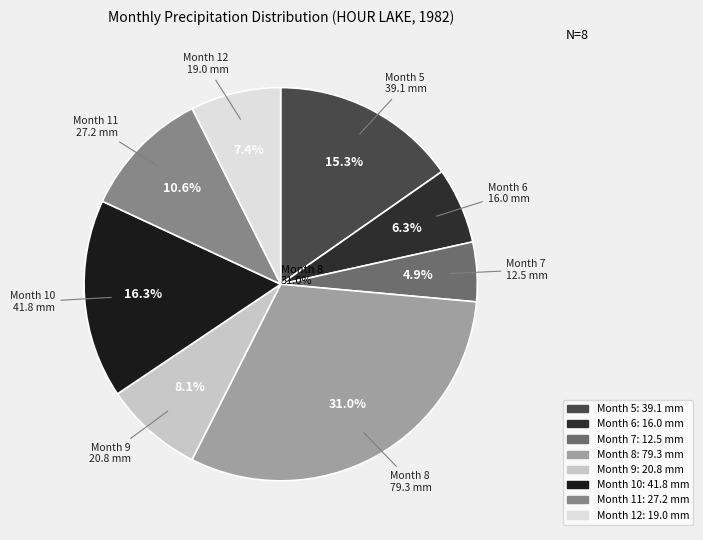

The 11 slice represents 3% of the pie. True or false?

False